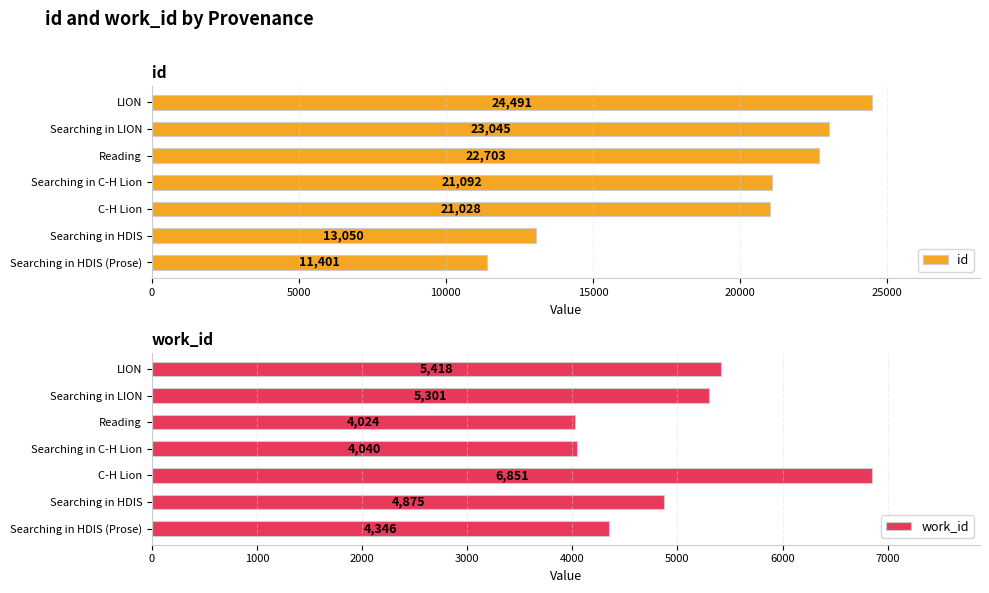

What is the average value of the id series?

19544.2